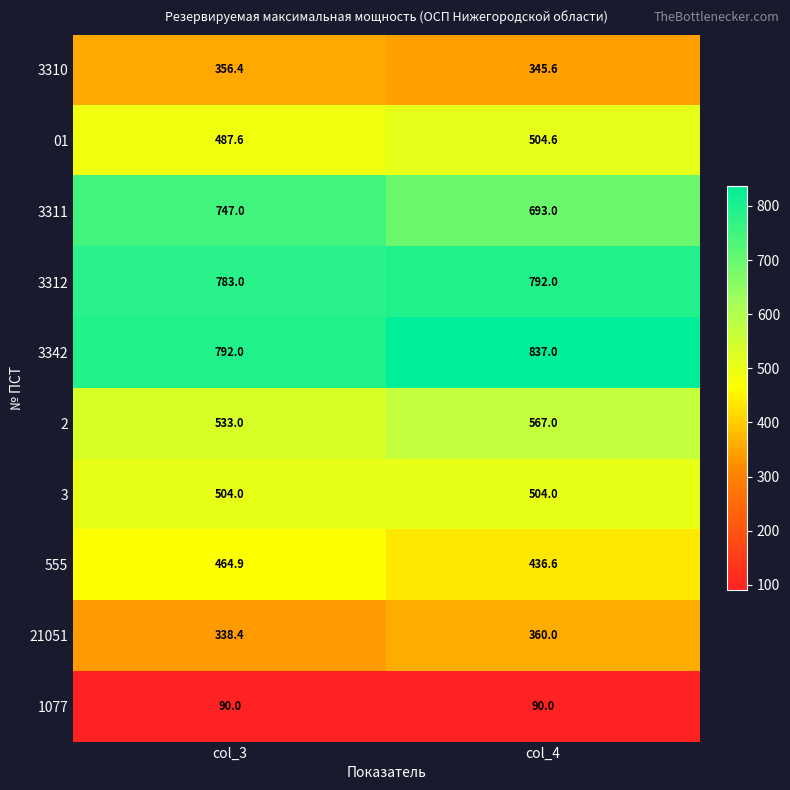

Reading left to right, extract all data points from this chart.

3310: 356.4	345.6
01: 487.6	504.6
3311: 747.0	693.0
3312: 783.0	792.0
3342: 792.0	837.0
2: 533.0	567.0
3: 504.0	504.0
555: 464.9	436.6
21051: 338.4	360.0
1077: 90.0	90.0